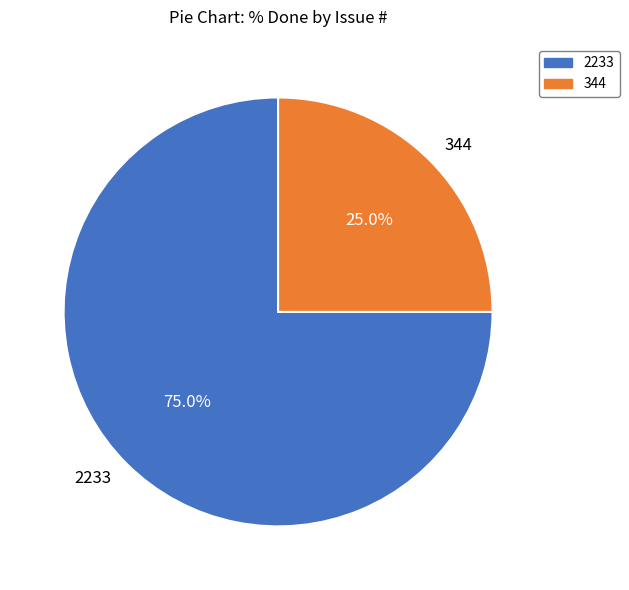

To the nearest percent, what is the difference between the 344 and 2233 slice percentages?

50%